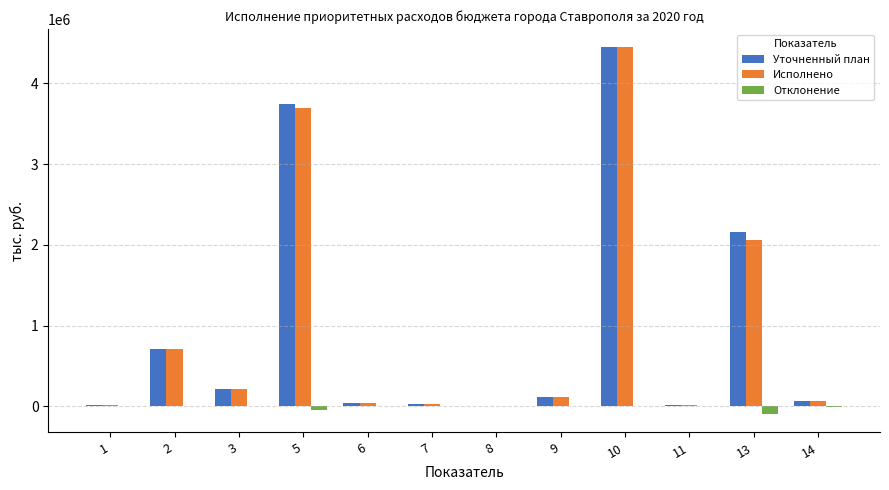

What is the spread (max minus min) of values at 5?

3794261.2